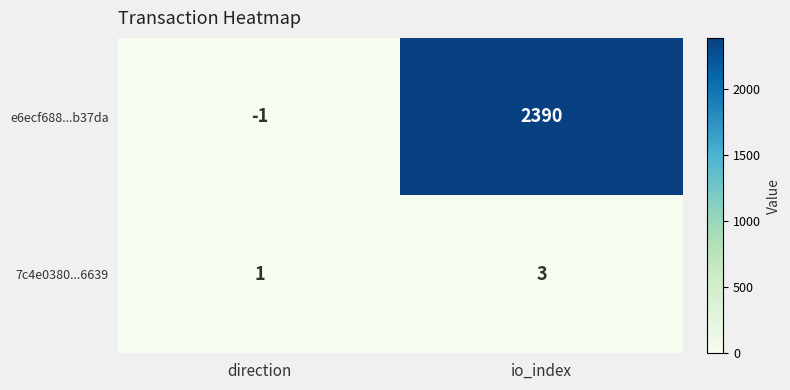

Rank the series at direction from lowest to highest value.

e6ecf688...b37da, 7c4e0380...6639